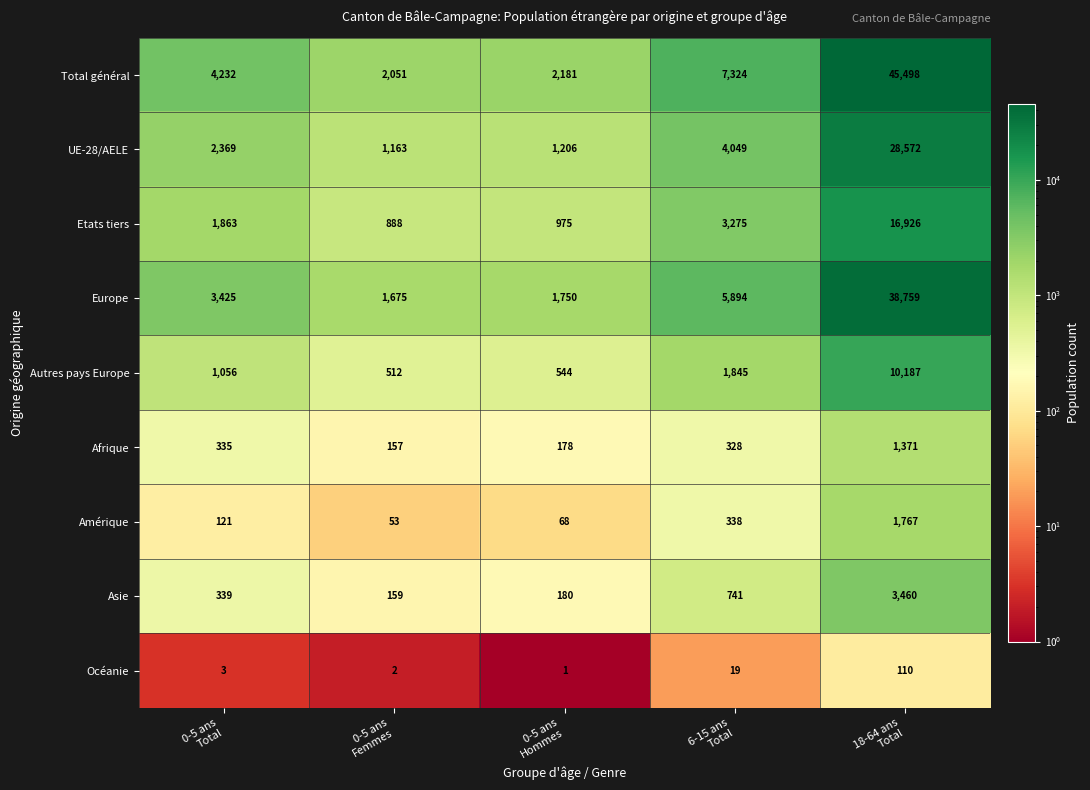

Count the number of categories in the chart.

5